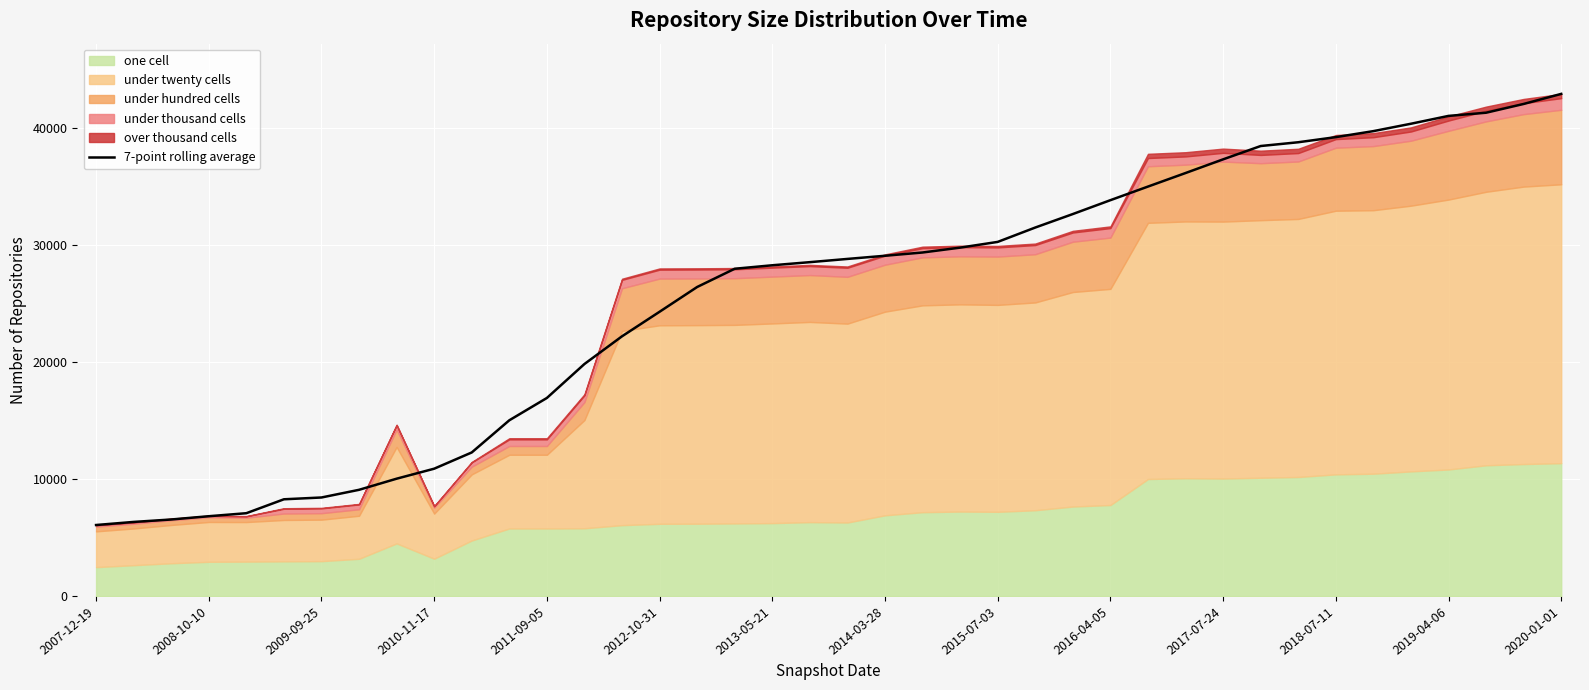

What is the difference between the maximum and minimum values?

36801.0